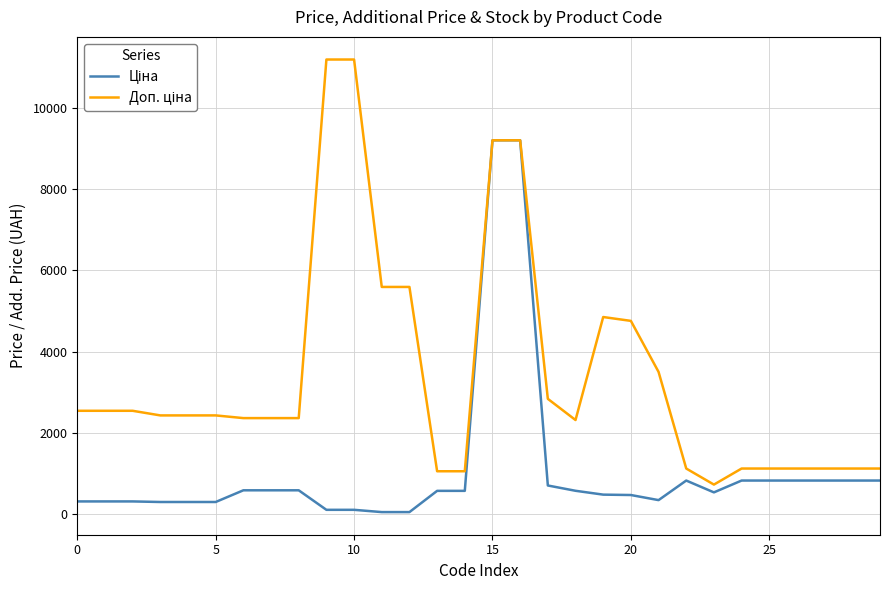

Does the chart have visible grid lines?

Yes